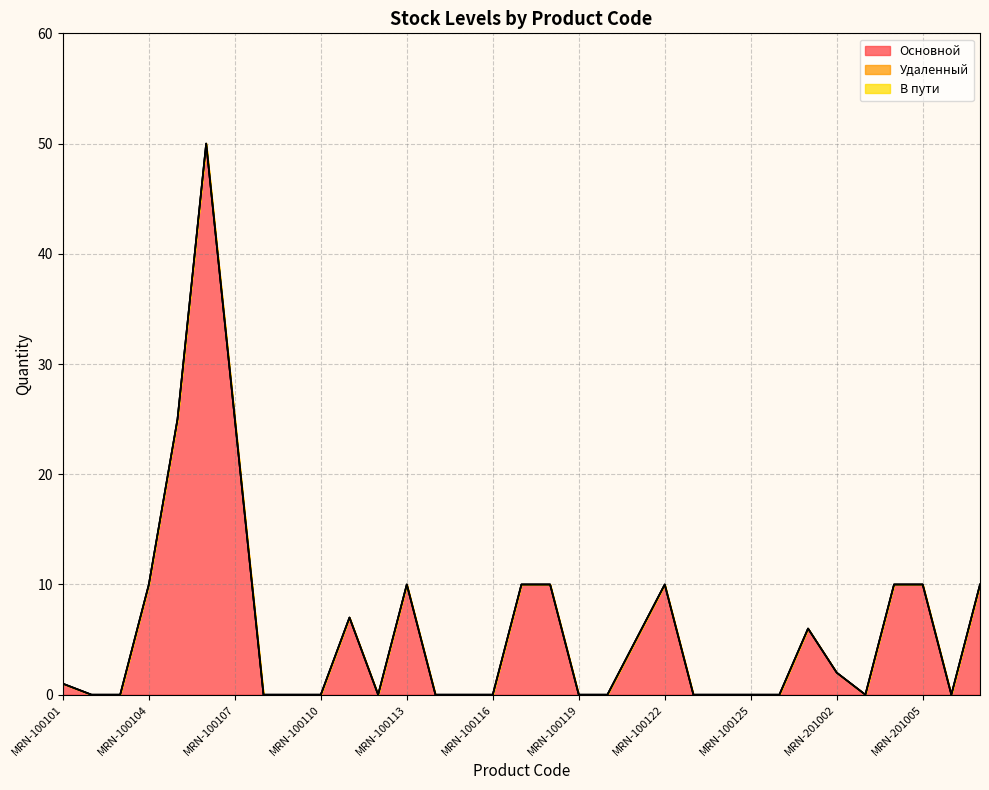

What is the spread (max minus min) of values at MRN-201001?

6